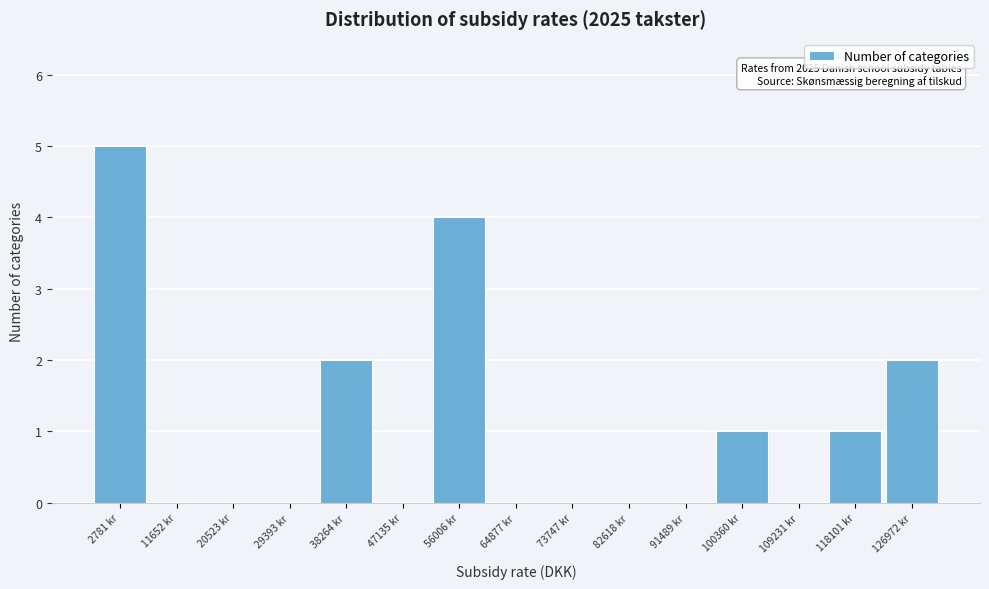

Reading left to right, list all the values displayed in this chart.

2781 kr=5	11652 kr=0	20523 kr=0	29393 kr=0	38264 kr=2	47135 kr=0	56006 kr=4	64877 kr=0	73747 kr=0	82618 kr=0	91489 kr=0	100360 kr=1	109231 kr=0	118101 kr=1	126972 kr=2